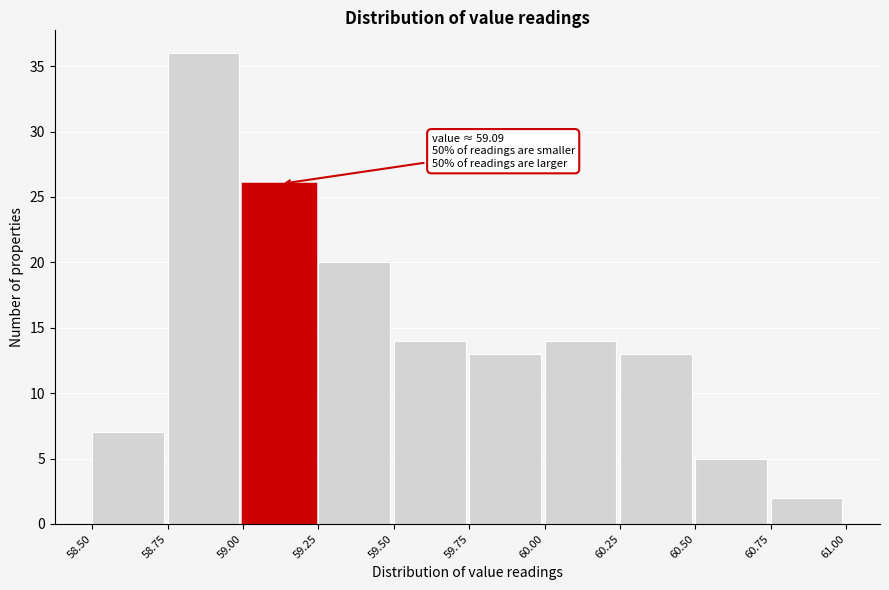

Over which range of the x-axis is the bar tallest?

58.75 to 59.00